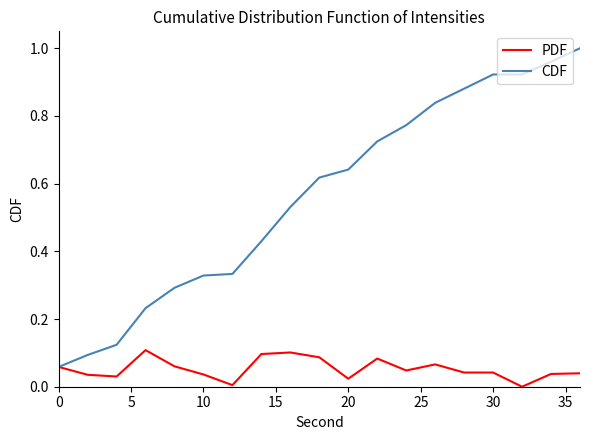

Rank the series by their maximum value, from highest to lowest.

CDF, PDF